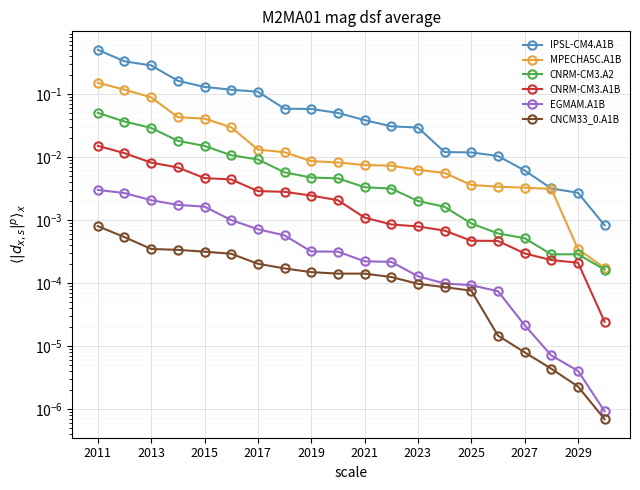

Does the chart display data point markers on the line(s)?

Yes